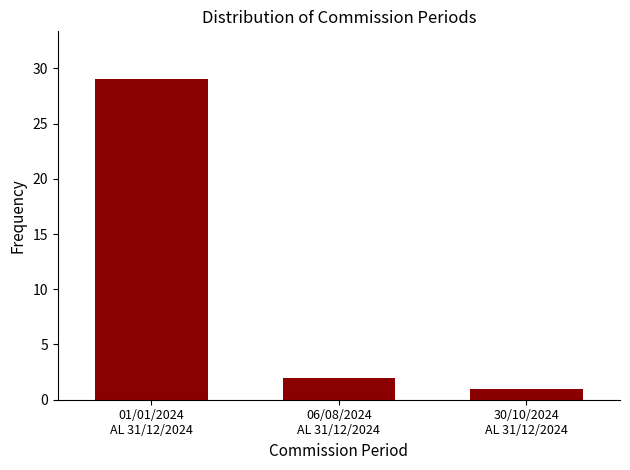

What is the change in value from 01/01/2024
AL 31/12/2024 to 06/08/2024
AL 31/12/2024?

-27